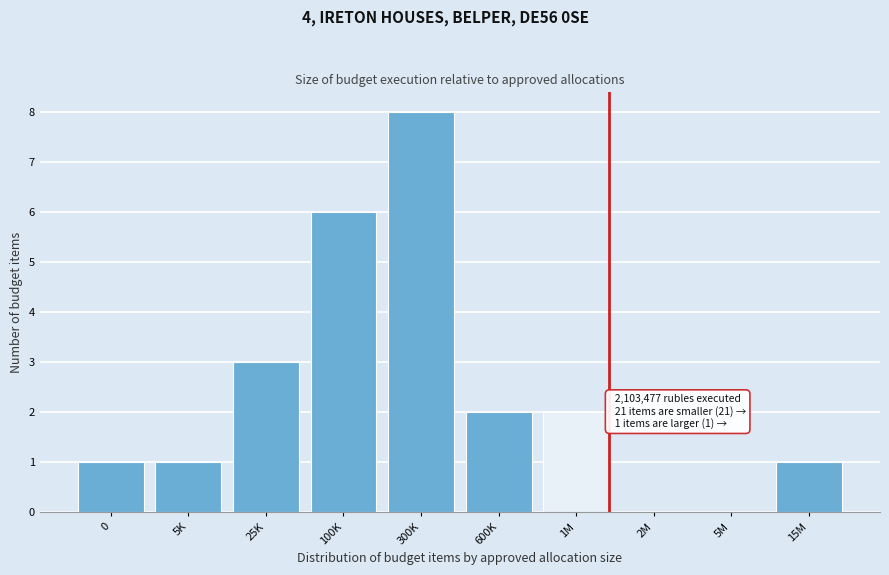

Reading left to right, list all the values displayed in this chart.

0=1	5K=1	25K=3	100K=6	300K=8	600K=2	1M=2	2M=0	5M=0	15M=1